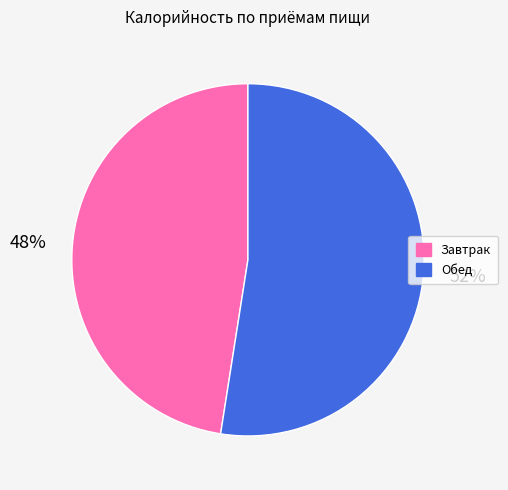

To the nearest percent, what is the combined percentage of Обед and Завтрак?

100%